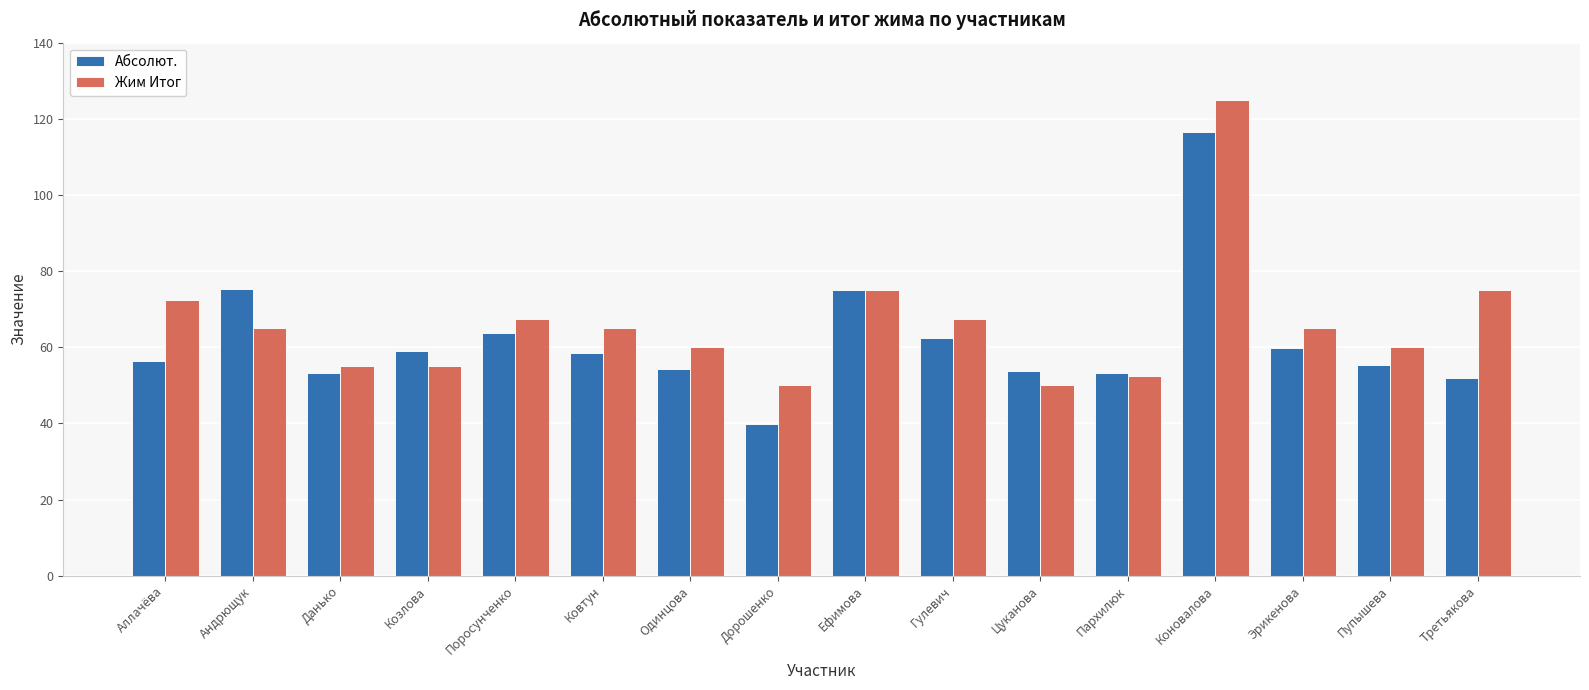

True or false: Абсолют. has a value of 130.7 at Ефимова.

False